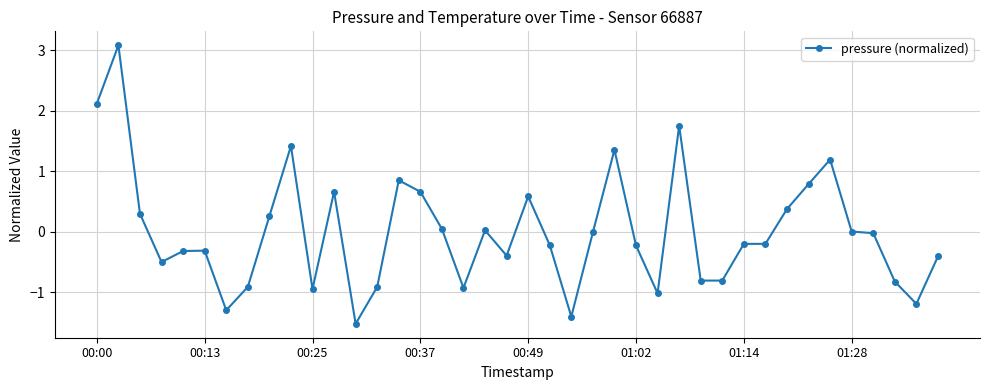

What is the difference between the second highest and minimum values?

3.6